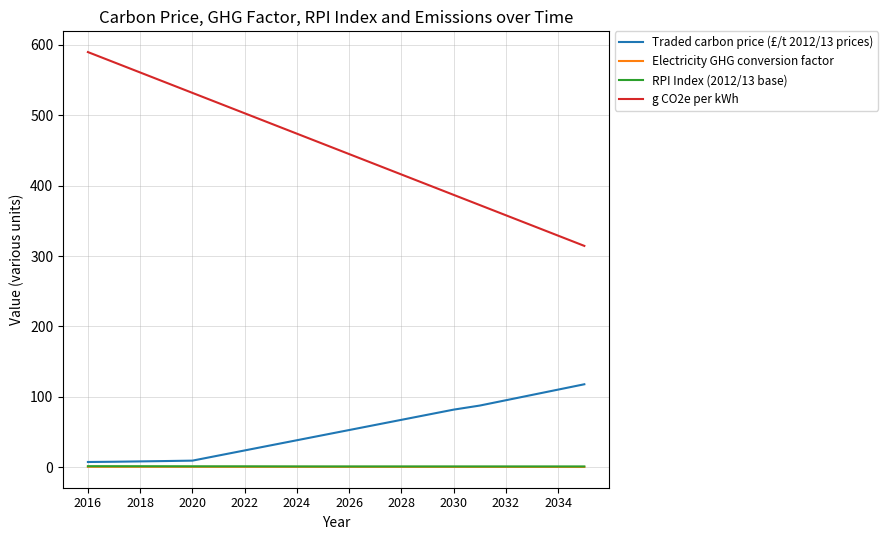

How many lines are shown in the chart?

4